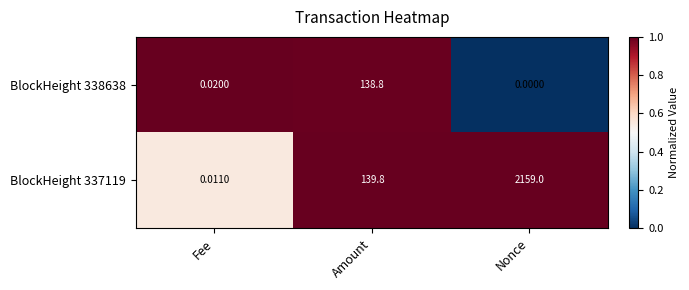

Is the value of BlockHeight 337119 at Nonce greater than the value of BlockHeight 338638 at Nonce?

Yes